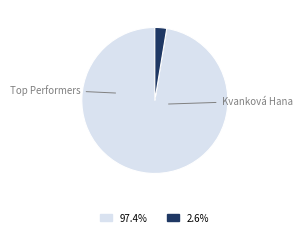

Is there a majority slice in this chart?

Yes